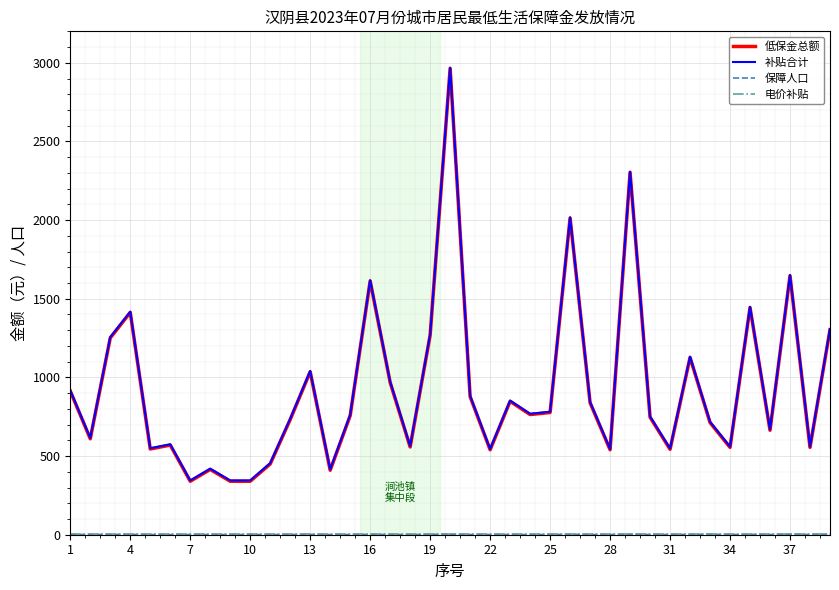

How many lines are shown in the chart?

4